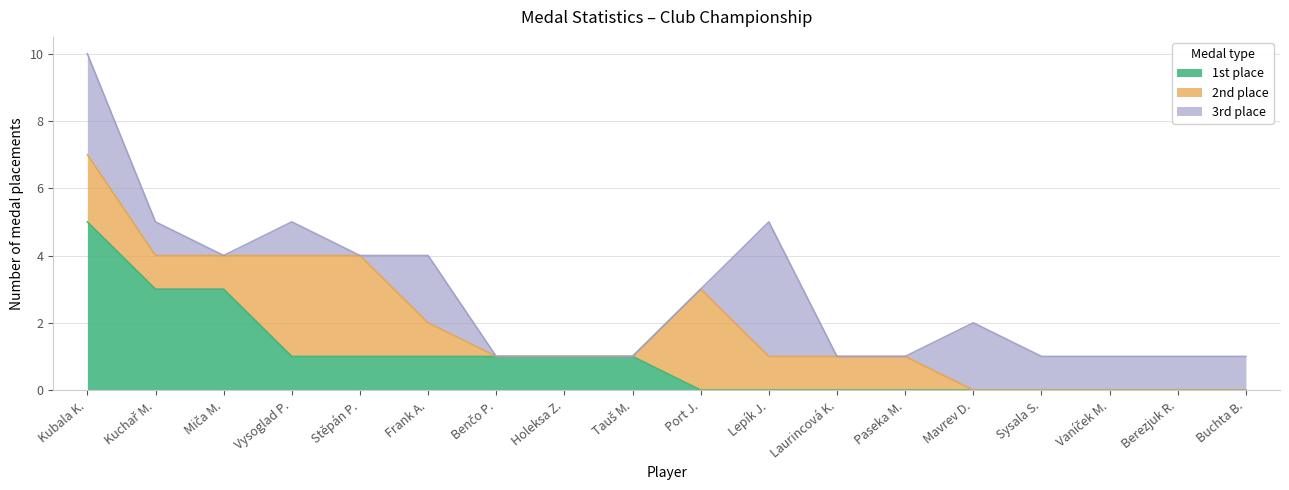

In 2nd place, how many points are higher than both neighbors (excluding endpoints)?

1